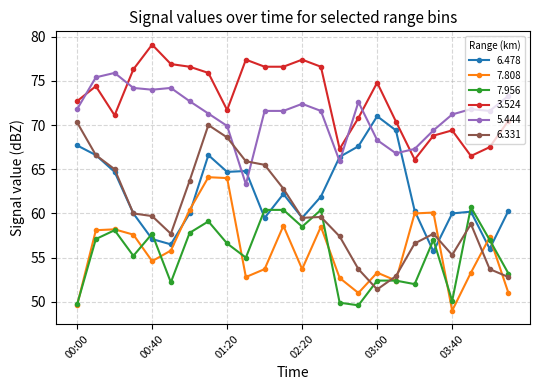

What is the value of the 7.956 point at the 16th from the left?

49.6